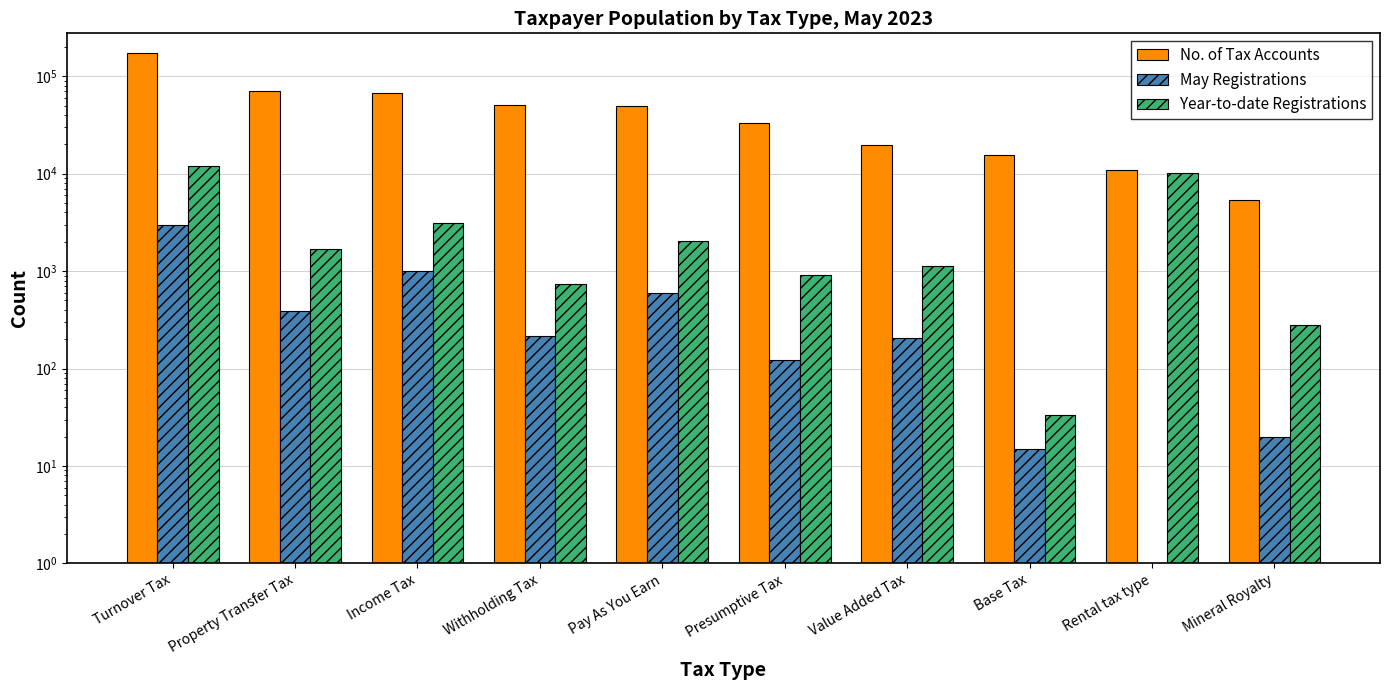

What is the total value across all series at Withholding Tax?

51700